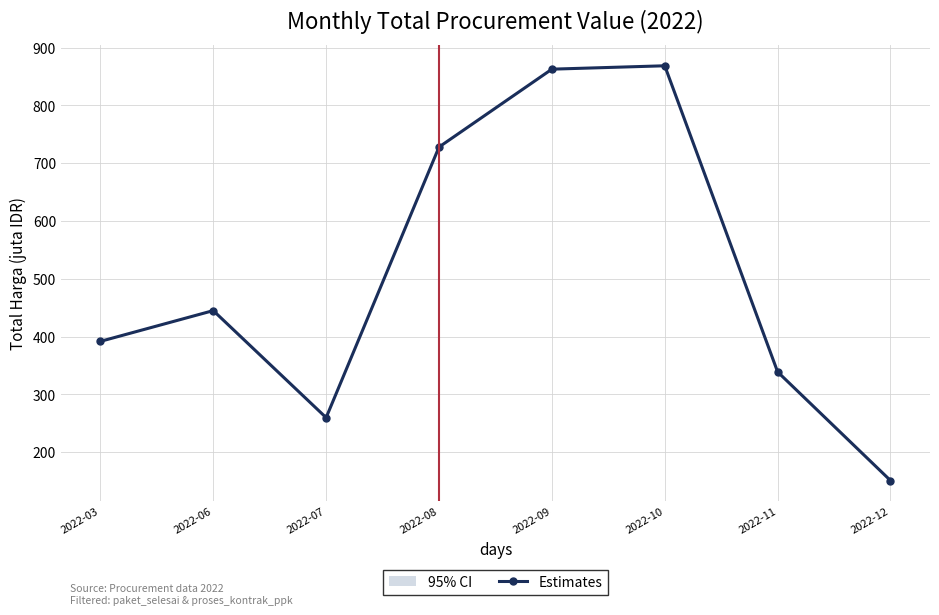

Rank the categories by value from highest to lowest.

2022-10, 2022-09, 2022-08, 2022-06, 2022-03, 2022-11, 2022-07, 2022-12